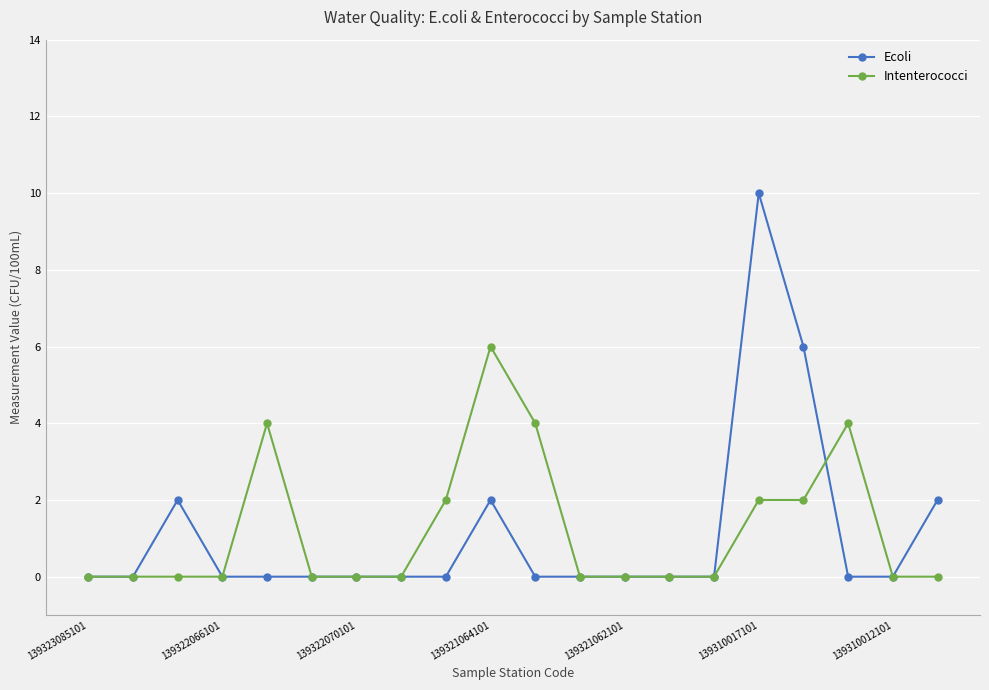

What is the value of the Ecoli point at the 16th from the left?

10